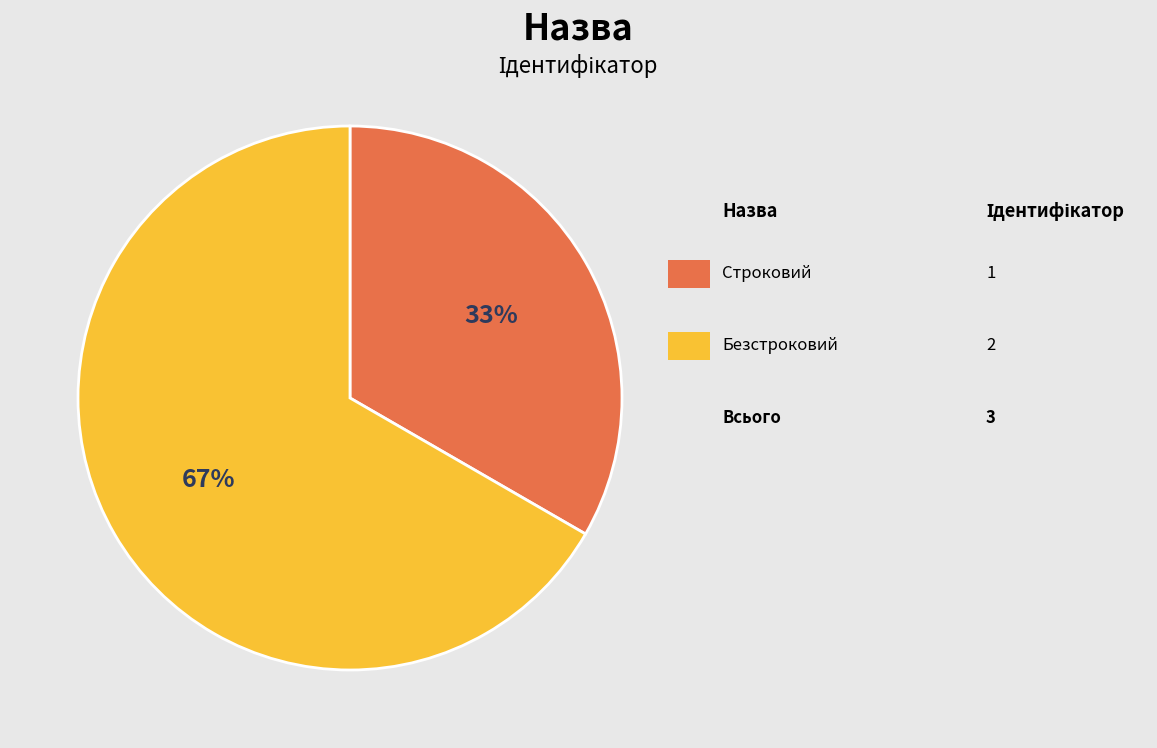

Is there any slice that represents more than half of the pie?

Yes